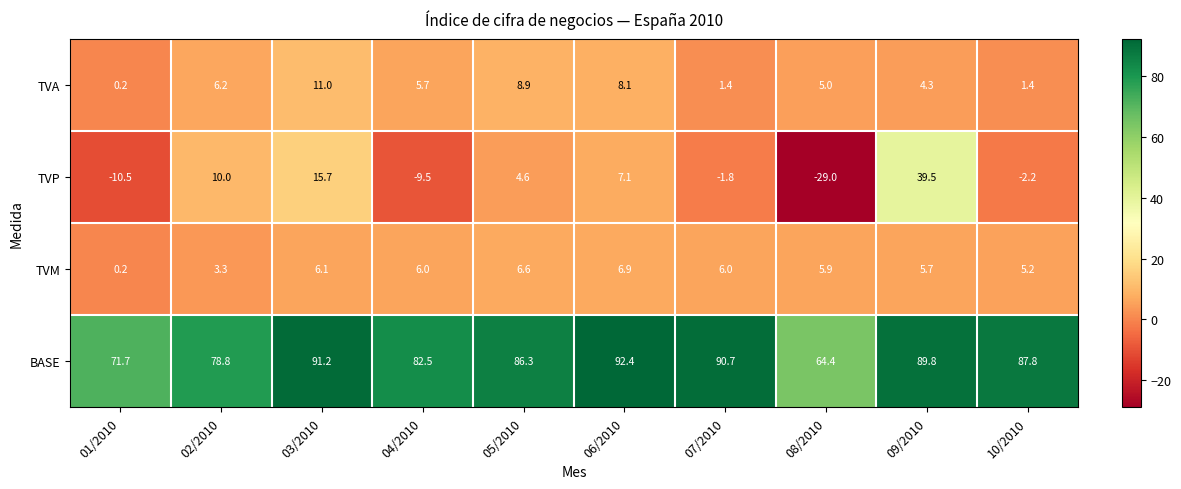

What is the greatest value displayed?

92.4